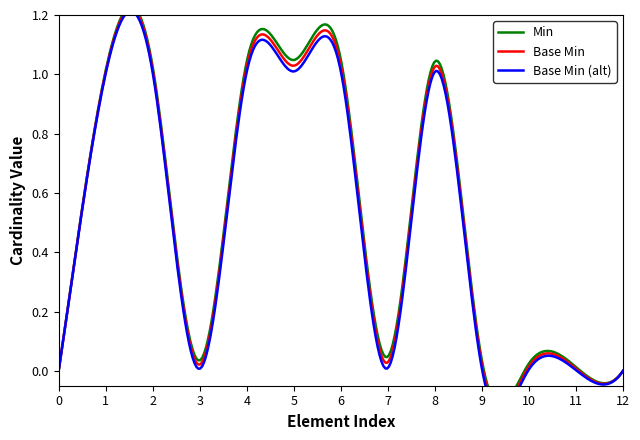

True or false: Min and Base Min intersect in this chart.

False